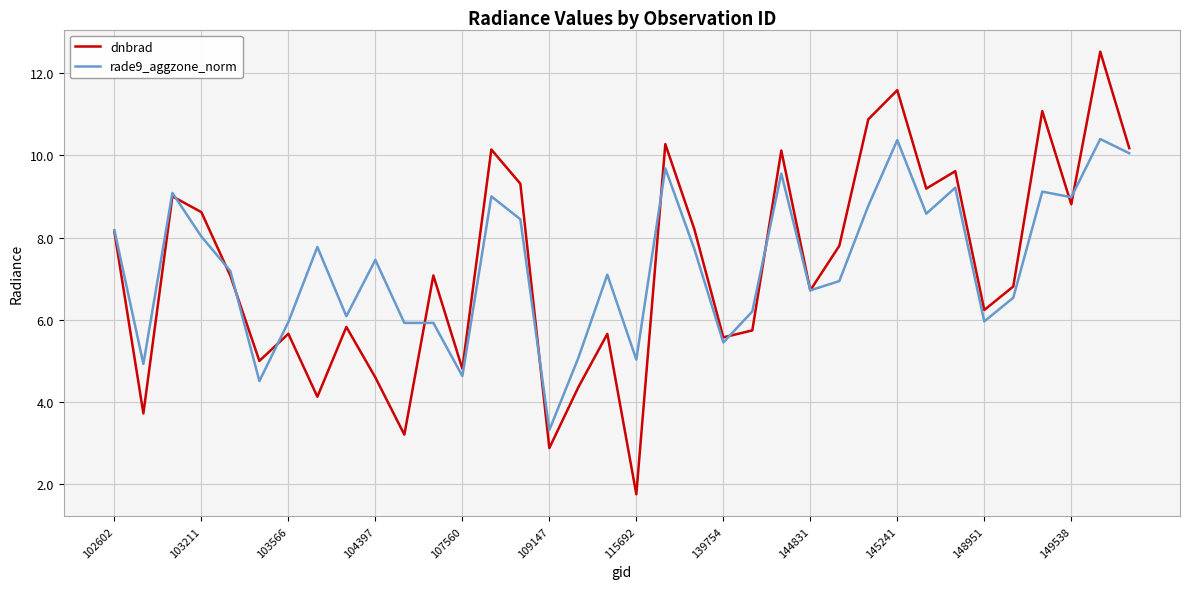

What is the minimum value shown in the chart?

1.8